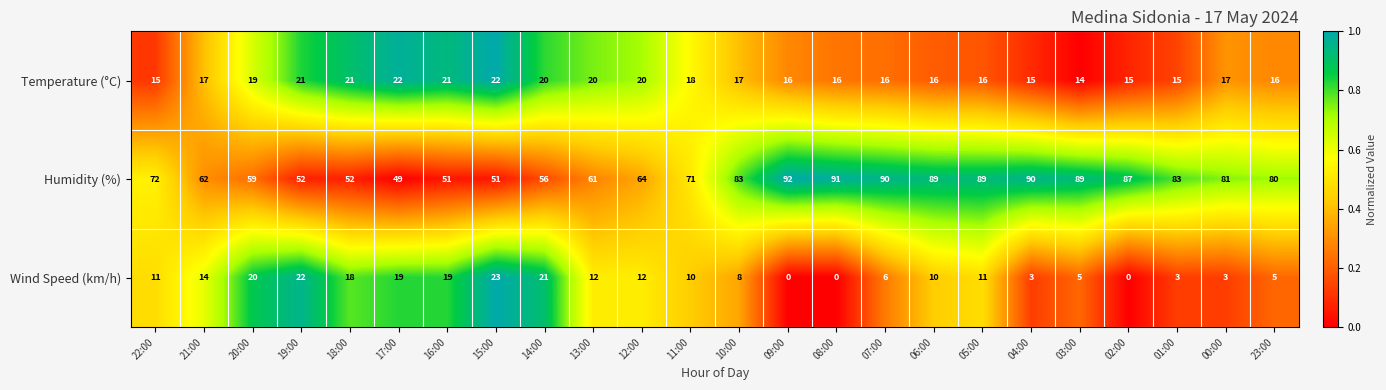

At which category is the sum across all series the highest?

05:00